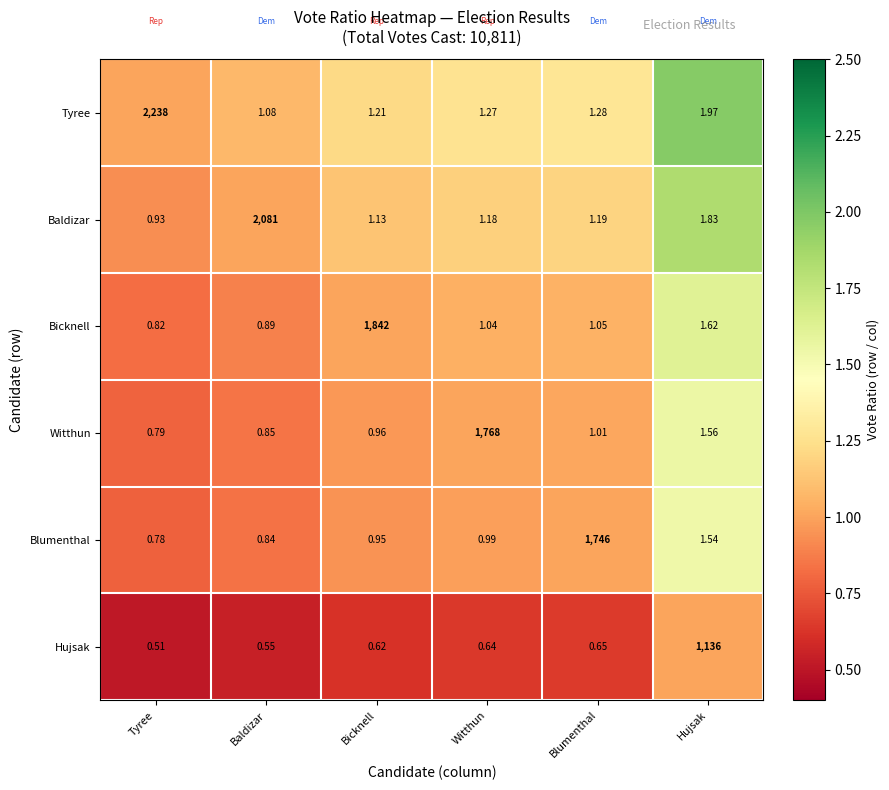

Which series has the widest spread of values?

Tyree